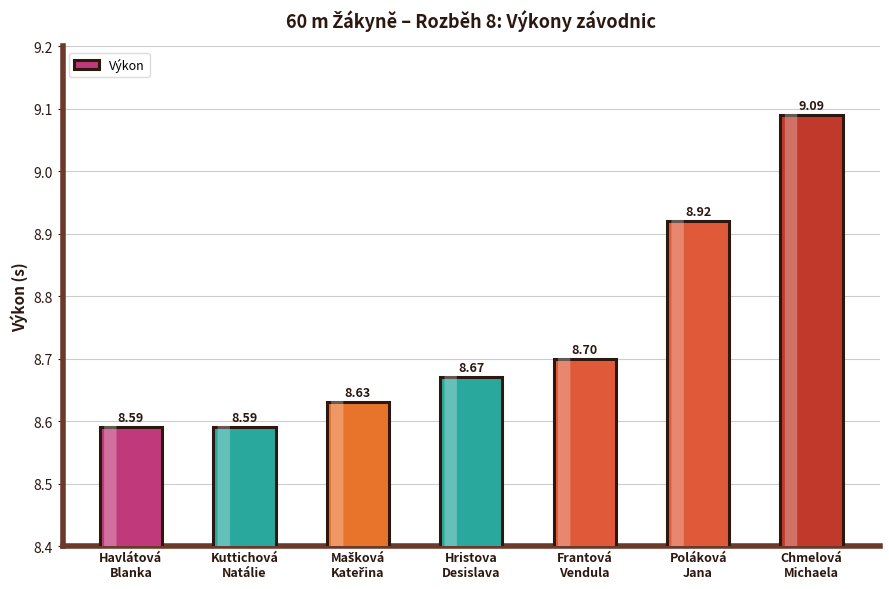

What is the difference between the maximum and second lowest values?

0.5